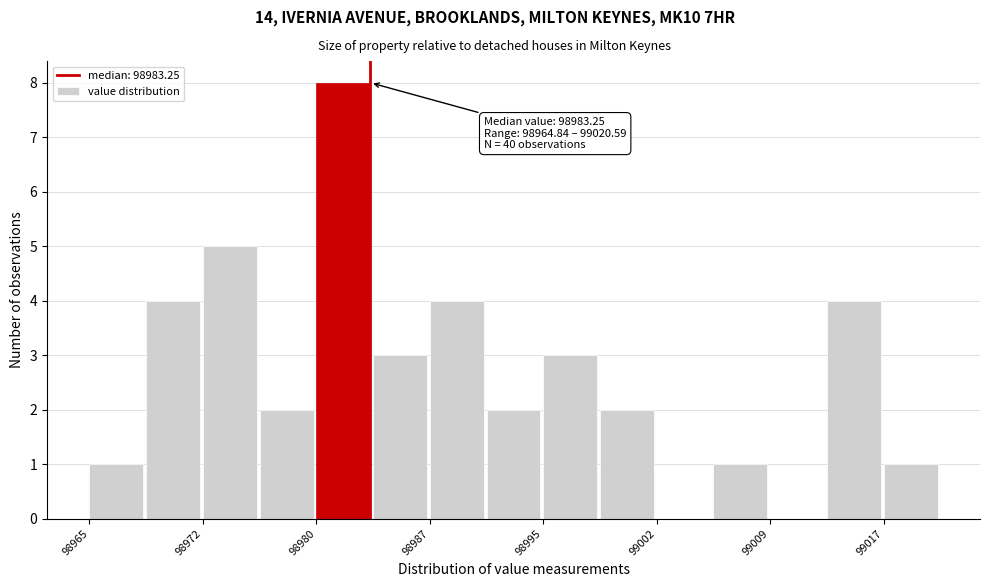

Read against the x-axis, roughly where is the centre of the tallest bar?

98981